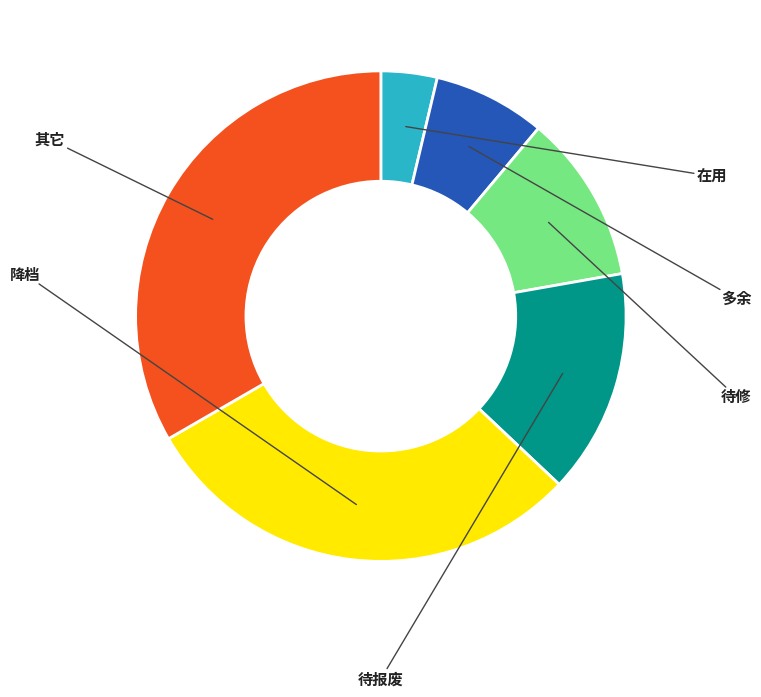

Is there a majority slice in this chart?

No